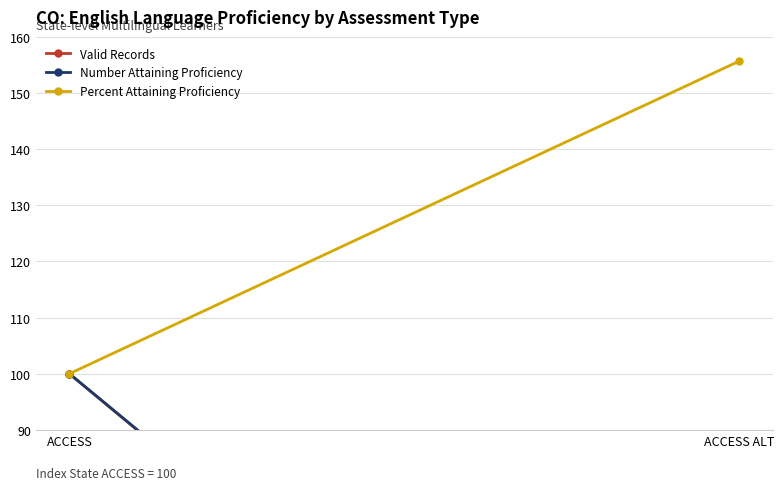

Reading left to right, list all the values displayed in this chart.

Valid Records: ACCESS=100.0	ACCESS ALT=0.9
Number Attaining Proficiency: ACCESS=100.0	ACCESS ALT=1.4
Percent Attaining Proficiency: ACCESS=100.0	ACCESS ALT=155.7